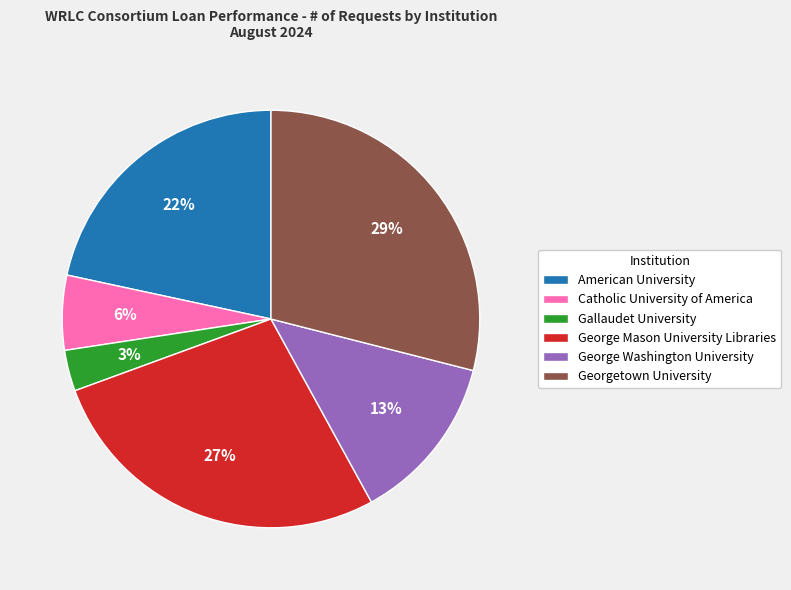

Is there any slice that represents more than half of the pie?

No